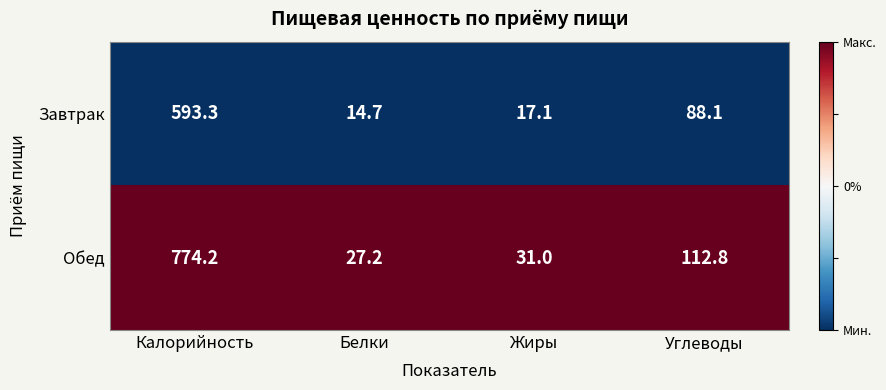

Is it true that Завтрак equals 38.5 at Углеводы?

False